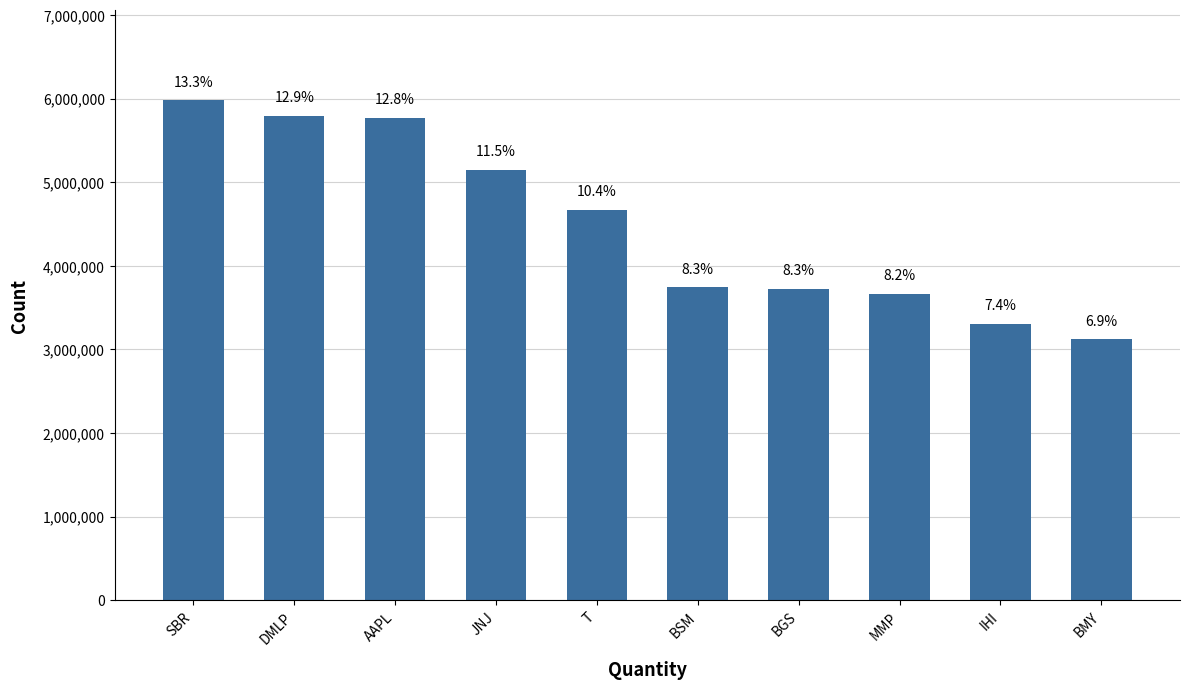

Reading right to left, list all the values displayed in this chart.

BMY=3120000	IHI=3310000	MMP=3666000	BGS=3726000	BSM=3742000	T=4673000	JNJ=5145000	AAPL=5773000	DMLP=5796000	SBR=5980000